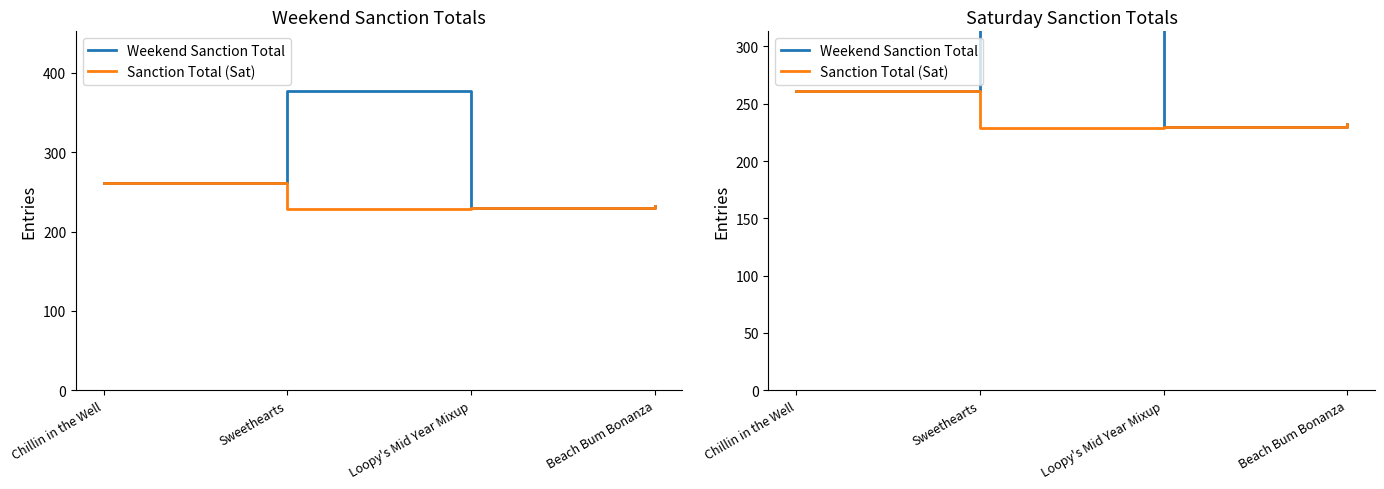

At which category does the chart reach its peak across all series?

Sweethearts